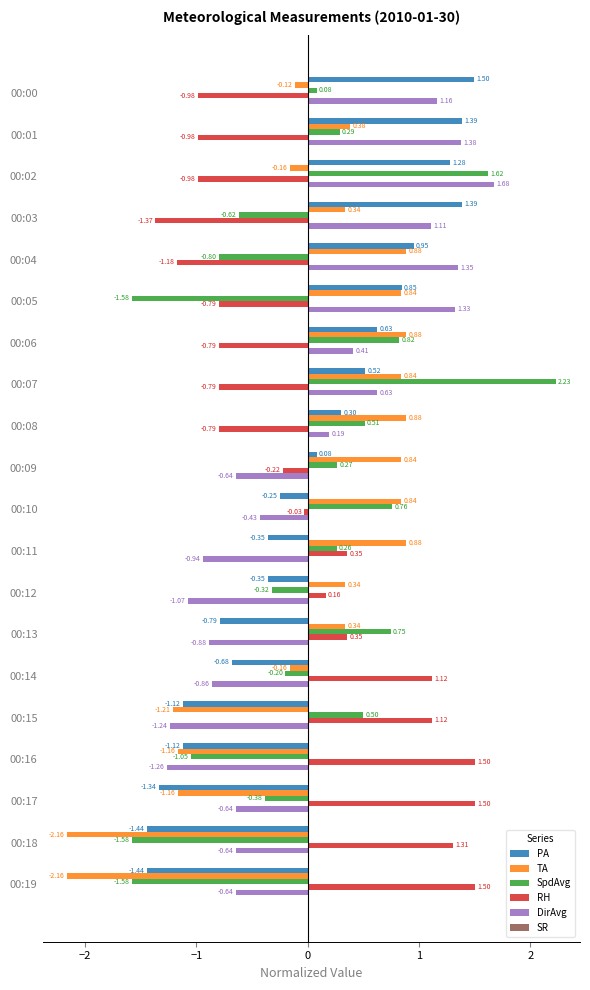

Count the number of categories in the chart.

20